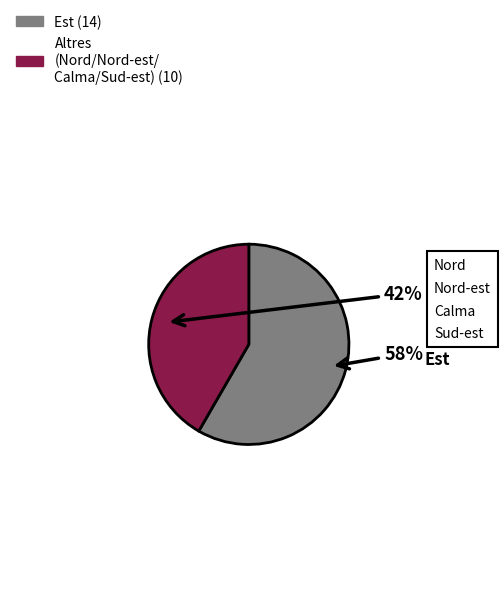

To the nearest percent, what is the average slice percentage?

50%